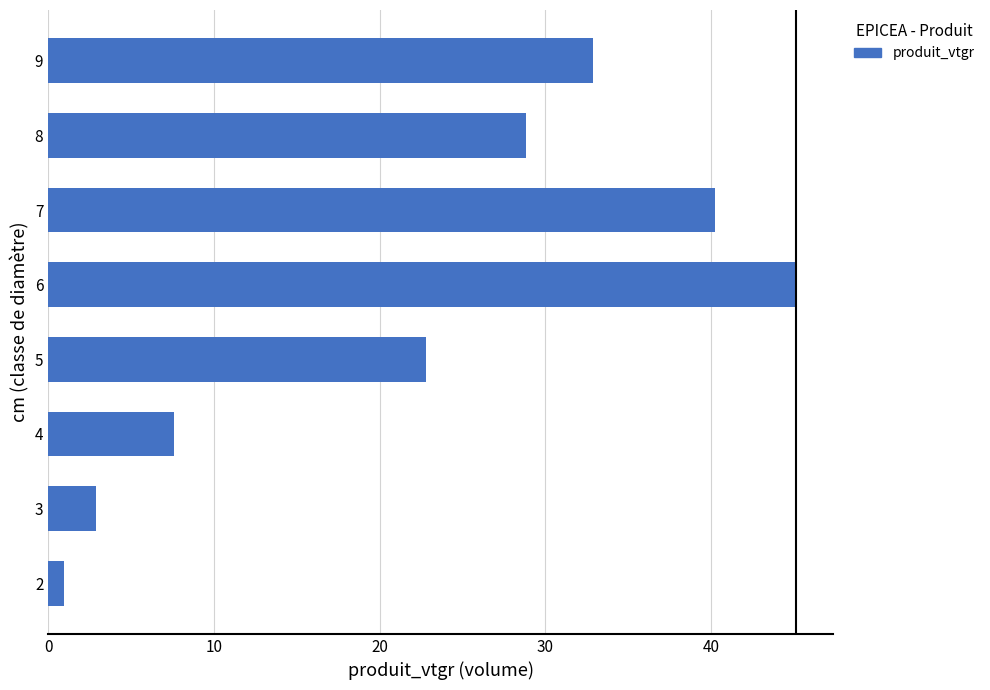

Reading bottom to top, transcribe all the data shown in this chart.

1.0	2.9	7.6	22.8	45.1	40.2	28.8	32.9